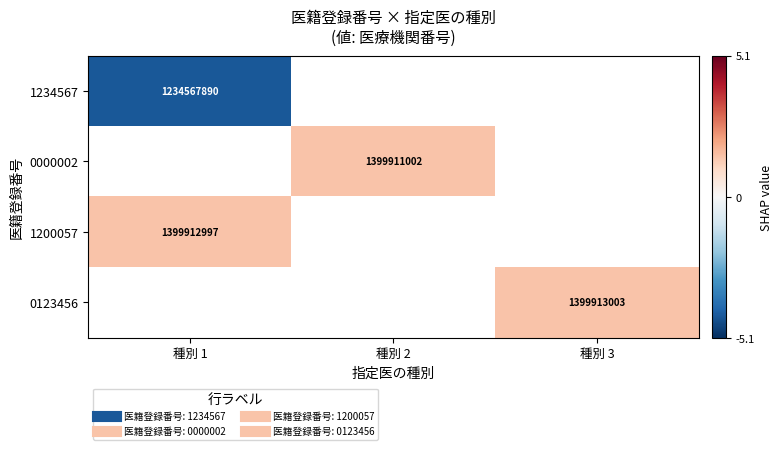

Where does the 0000002 series first go above 1?

種別 2